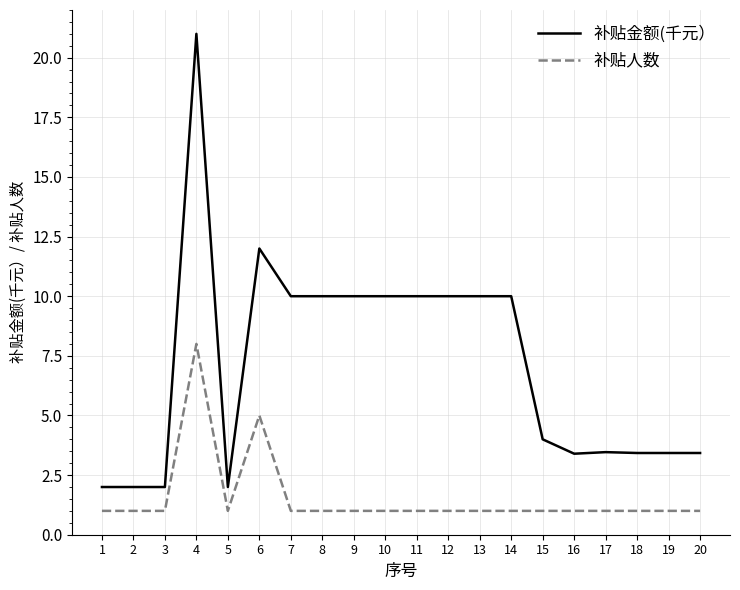

What is the total value across all series at 6?

17.0